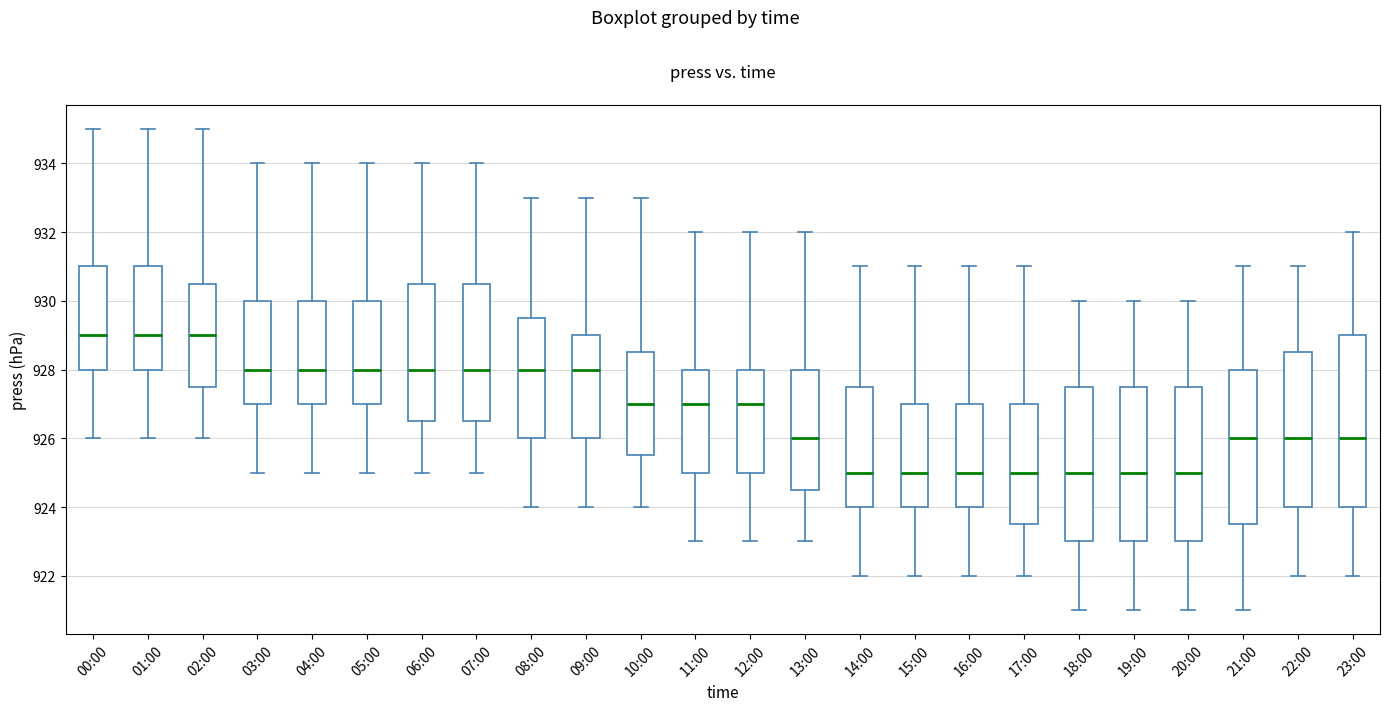

Which box is the tallest, from its lower edge to its upper edge?

23:00